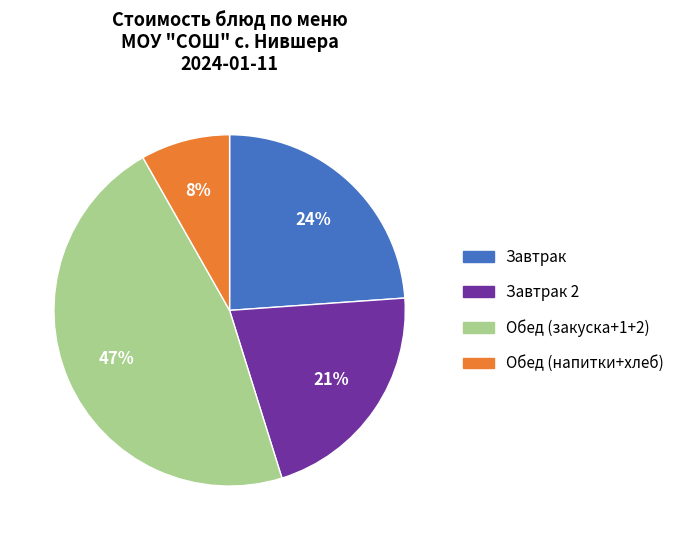

To the nearest percent, what is the average slice percentage?

25%